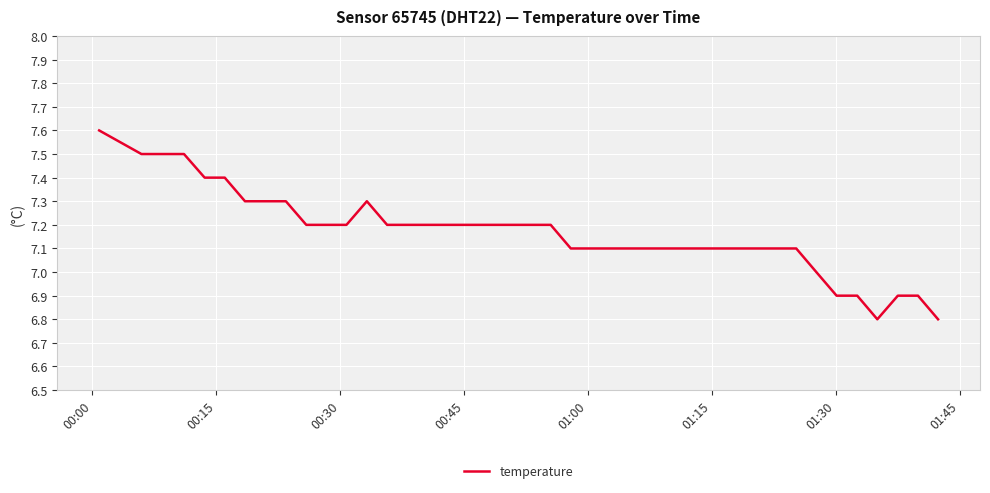

What is the greatest value displayed?

7.6